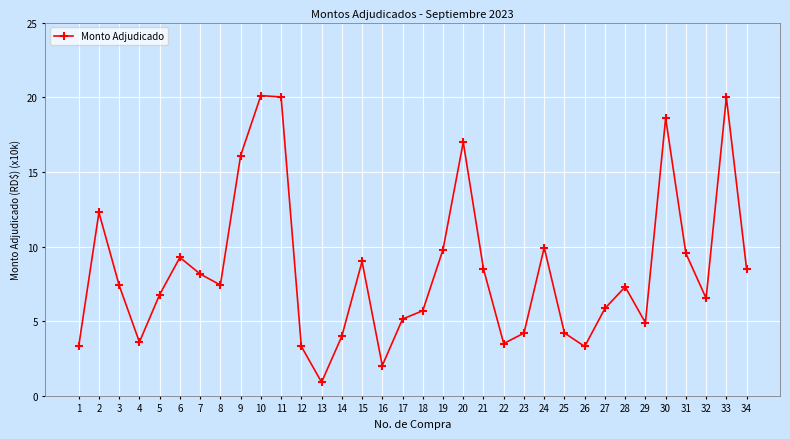

What is the greatest value displayed?

20.1